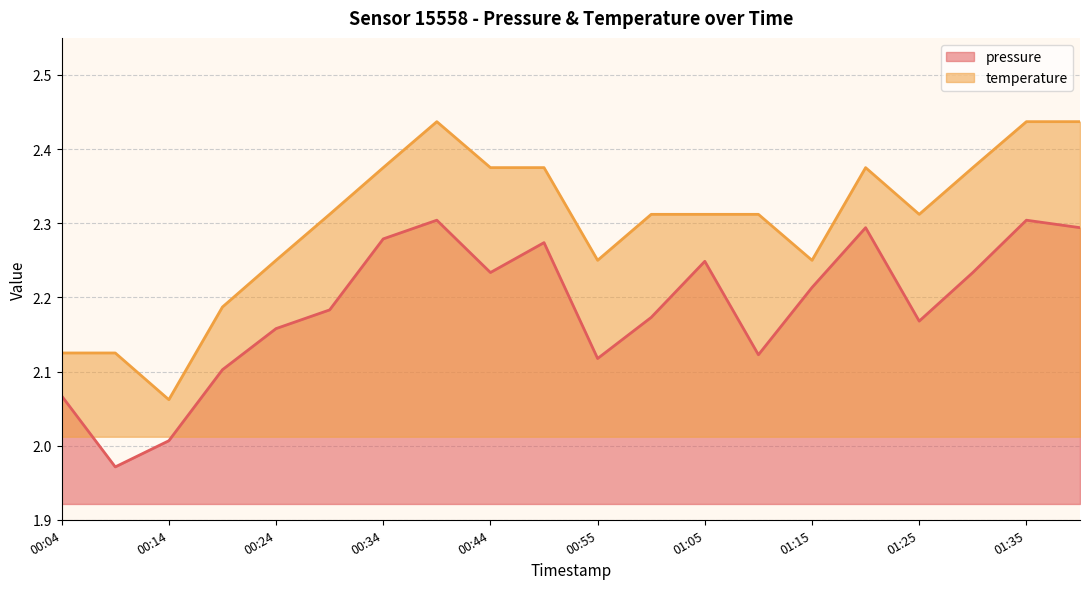

At which category is the sum across all series the highest?

00:39